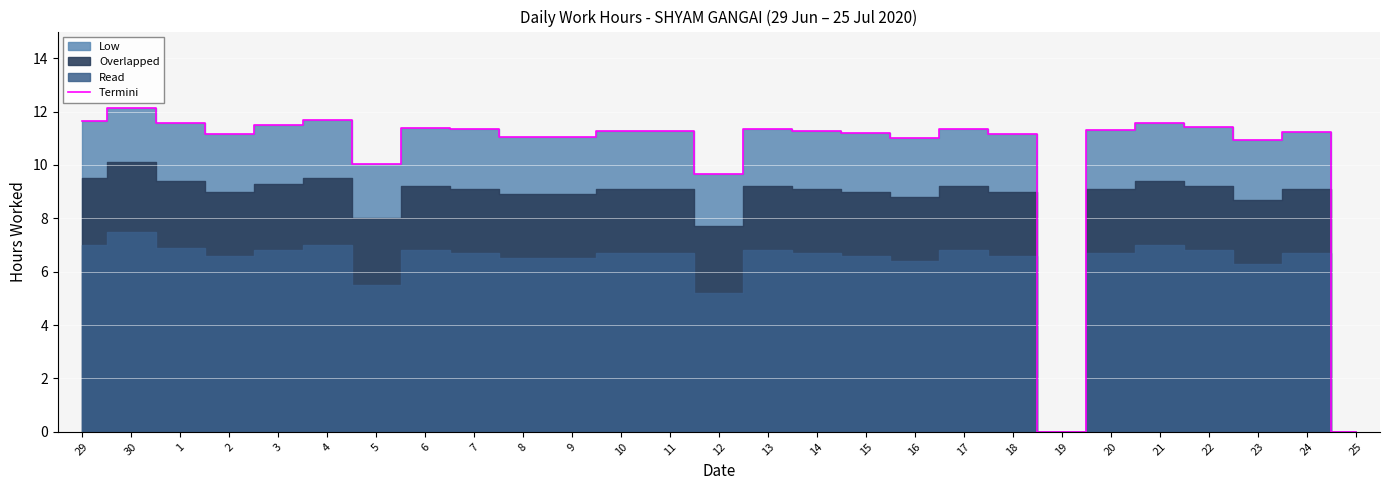

List the labels in order of value, smallest first.

19, 25, 12, 5, 23, 16, 8, 9, 2, 18, 15, 24, 10, 11, 14, 20, 7, 13, 17, 6, 22, 3, 21, 1, 29, 4, 30